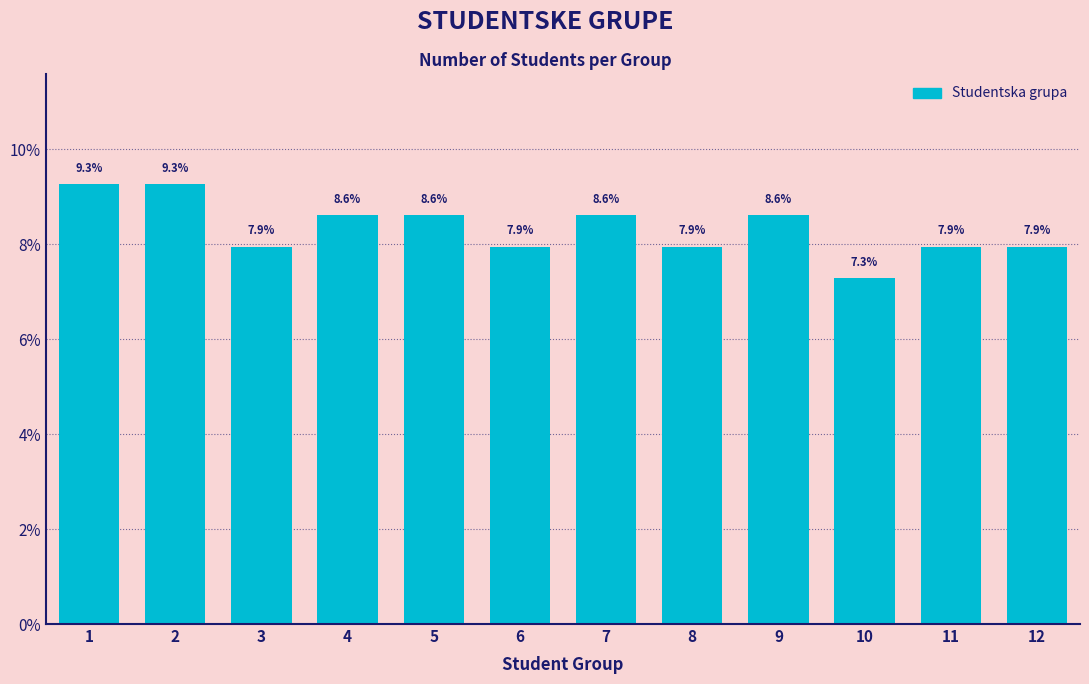

Reading left to right, what are all the values shown in this chart?

9.3	9.3	7.9	8.6	8.6	7.9	8.6	7.9	8.6	7.3	7.9	7.9